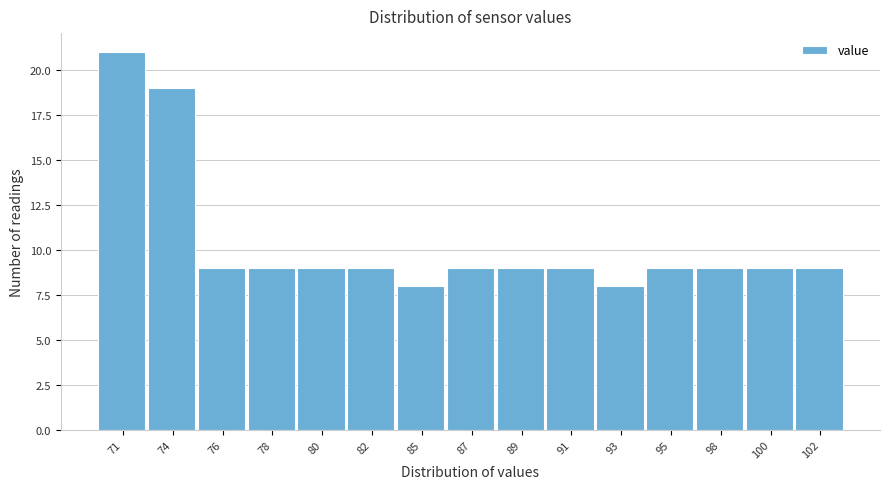

Reading left to right, extract all data points from this chart.

71=21	74=19	76=9	78=9	80=9	82=9	85=8	87=9	89=9	91=9	93=8	95=9	98=9	100=9	102=9